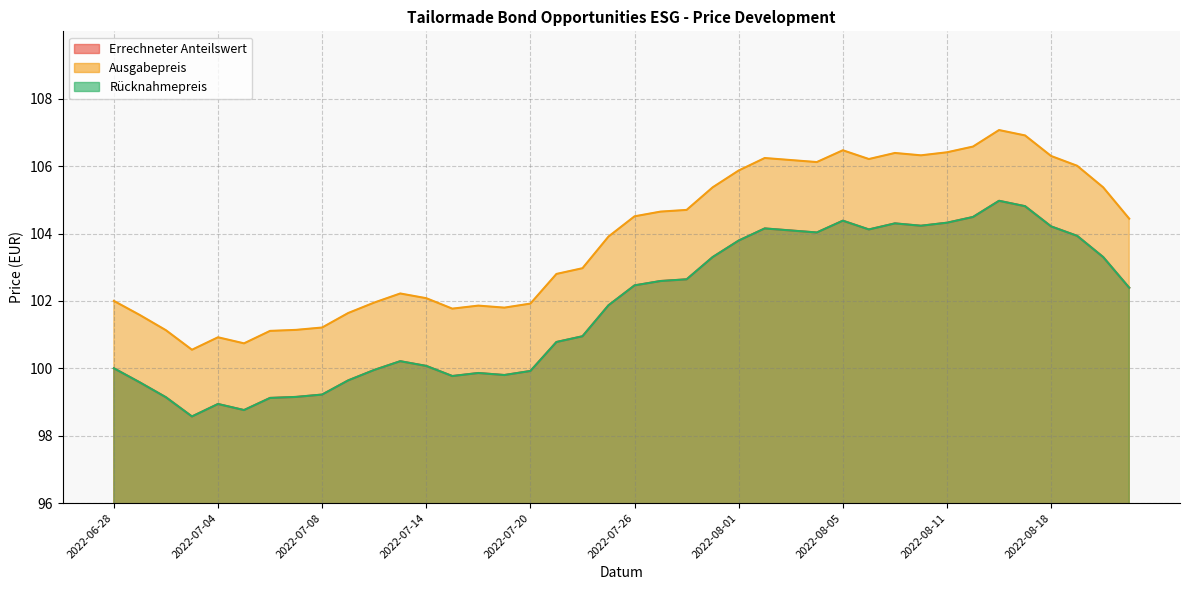

What is the label of the 4th point from the right?

2022-08-18